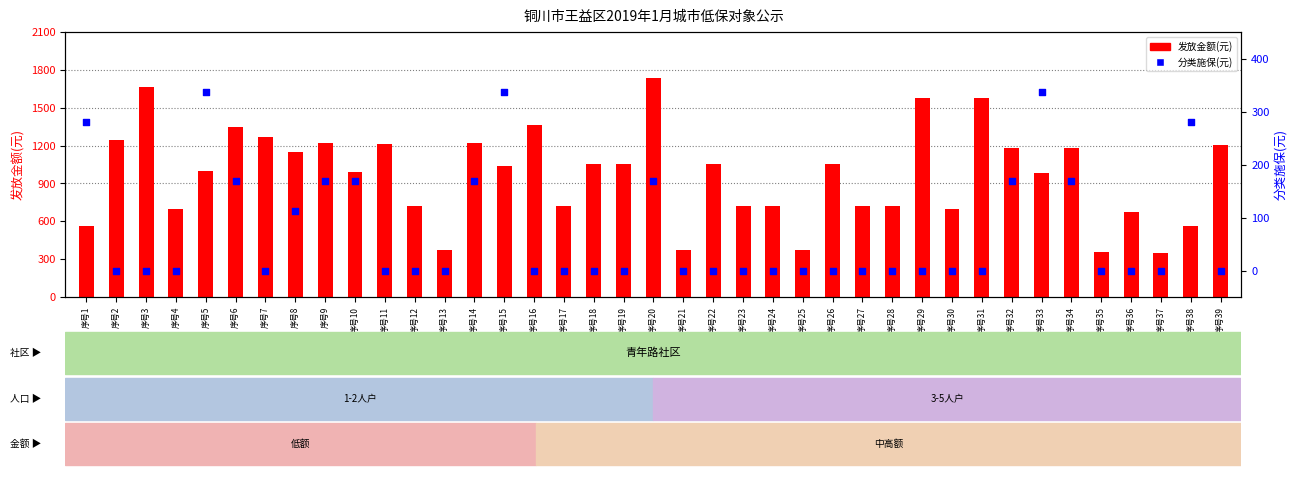

Is the value of 分类施保(元) at 序号20 greater than the value of 发放金额(元) at 序号25?

No